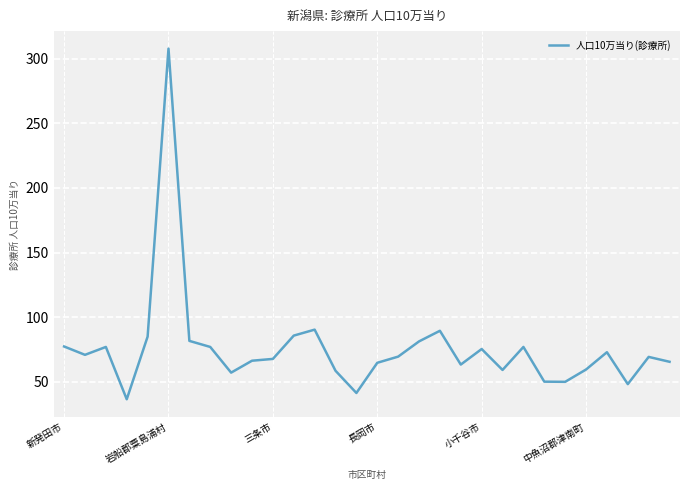

What is the sum of all values?

2279.1